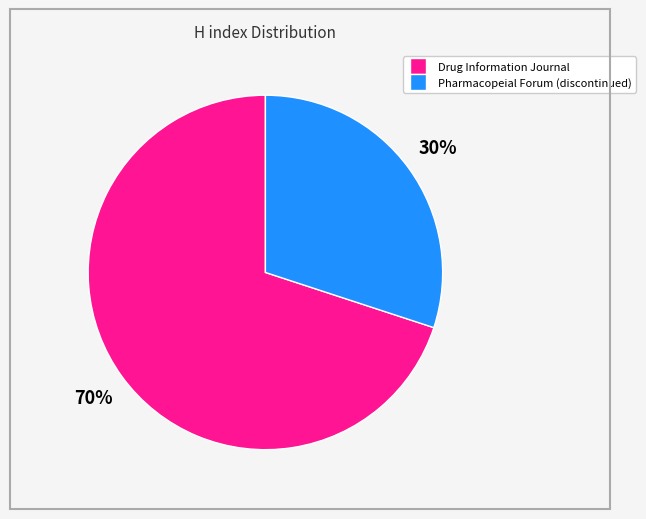

Approximately how many times larger is the value at Drug Information Journal compared to Pharmacopeial Forum (discontinued)?

2.3